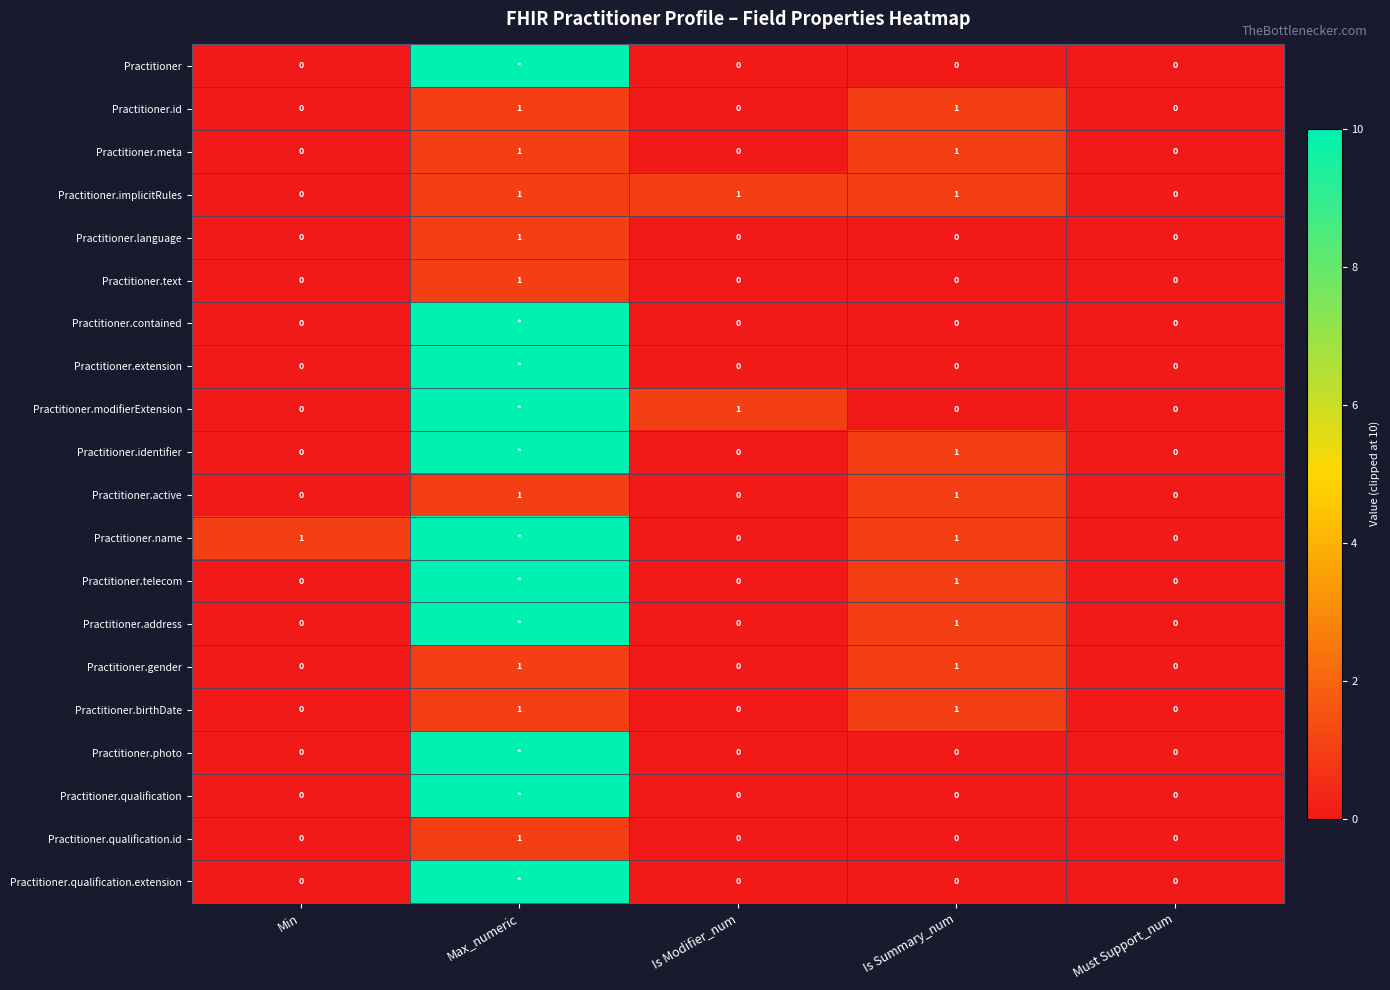

At which label does Practitioner.qualification.id reach its peak?

Max_numeric